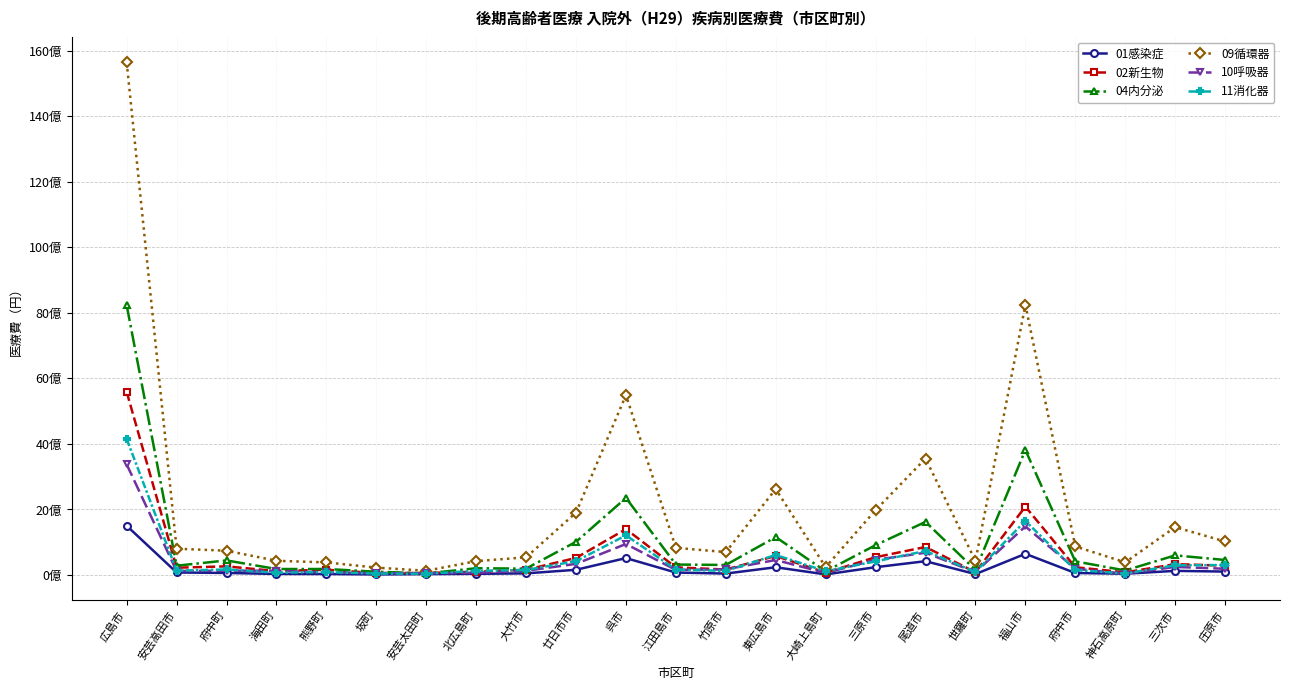

Reading left to right, extract all data points from this chart.

01感染症: 広島市=1502259200	安芸高田市=77230500	府中町=63029990	海田町=32803330	熊野町=30397290	坂町=18280150	安芸太田町=27638030	北広島町=36615130	大竹市=50297050	廿日市市=159688610	呉市=516883970	江田島市=75702560	竹原市=44311530	東広島市=237189600	大崎上島町=18853400	三原市=238792400	尾道市=422049090	世羅町=27820280	福山市=647551390	府中市=61494280	神石高原町=39867250	三次市=126661710	庄原市=105106350
02新生物: 広島市=5587107400	安芸高田市=223366560	府中町=264236890	海田町=119991090	熊野町=160947580	坂町=60308400	安芸太田町=62939810	北広島町=99169800	大竹市=159325050	廿日市市=521940080	呉市=1402019910	江田島市=233309180	竹原市=167386450	東広島市=581413310	大崎上島町=71287130	三原市=543997990	尾道市=855515670	世羅町=83513970	福山市=2088161850	府中市=237845600	神石高原町=81390880	三次市=332148650	庄原市=285789190
04内分泌: 広島市=8231940460	安芸高田市=284456070	府中町=445198860	海田町=182865880	熊野町=183898180	坂町=100555470	安芸太田町=49305140	北広島町=206489310	大竹市=195713310	廿日市市=1014090560	呉市=2353136830	江田島市=319450880	竹原市=307250740	東広島市=1157873000	大崎上島町=112483740	三原市=912367120	尾道市=1621502530	世羅町=155262860	福山市=3816056410	府中市=416611640	神石高原町=139373660	三次市=599675020	庄原市=458956480
09循環器: 広島市=15643303040	安芸高田市=803060060	府中町=741885820	海田町=435068800	熊野町=384647800	坂町=225665180	安芸太田町=129966740	北広島町=423282480	大竹市=540330200	廿日市市=1905842890	呉市=5490931460	江田島市=828836410	竹原市=699995020	東広島市=2623449710	大崎上島町=241065750	三原市=1979715220	尾道市=3555654760	世羅町=431699140	福山市=8244907370	府中市=872932710	神石高原町=386191030	三次市=1461437280	庄原市=1024096880
10呼吸器: 広島市=3375452340	安芸高田市=121397960	府中町=132032020	海田町=132044060	熊野町=77018570	坂町=55662680	安芸太田町=55692450	北広島町=66359080	大竹市=128127350	廿日市市=341087440	呉市=946773810	江田島市=155155360	竹原市=174251380	東広島市=458645980	大崎上島町=62490880	三原市=464743270	尾道市=680645460	世羅町=86830910	福山市=1483659180	府中市=192495140	神石高原町=41440180	三次市=247257030	庄原市=191150710
11消化器: 広島市=4151766830	安芸高田市=133311820	府中町=168785320	海田町=71141050	熊野町=90939430	坂町=45269110	安芸太田町=38751130	北広島町=127823890	大竹市=153253940	廿日市市=423504380	呉市=1210472910	江田島市=167687620	竹原市=124634040	東広島市=613061910	大崎上島町=115241100	三原市=416560260	尾道市=733097010	世羅町=94056080	福山市=1651673580	府中市=153941100	神石高原町=46279500	三次市=296253720	庄原市=305518950